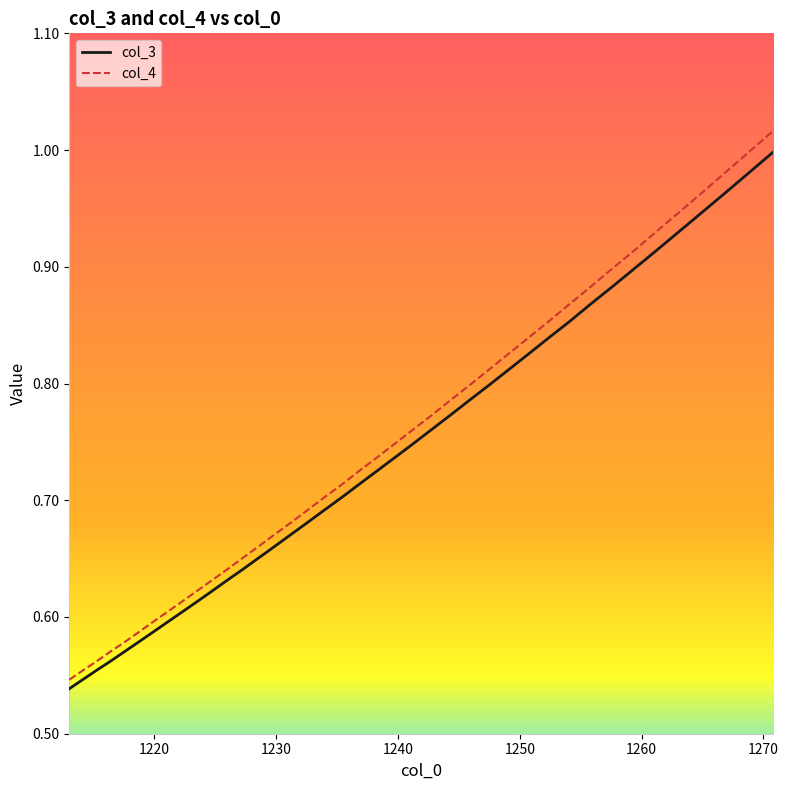

At how many categories does at least one series exceed 0?

40